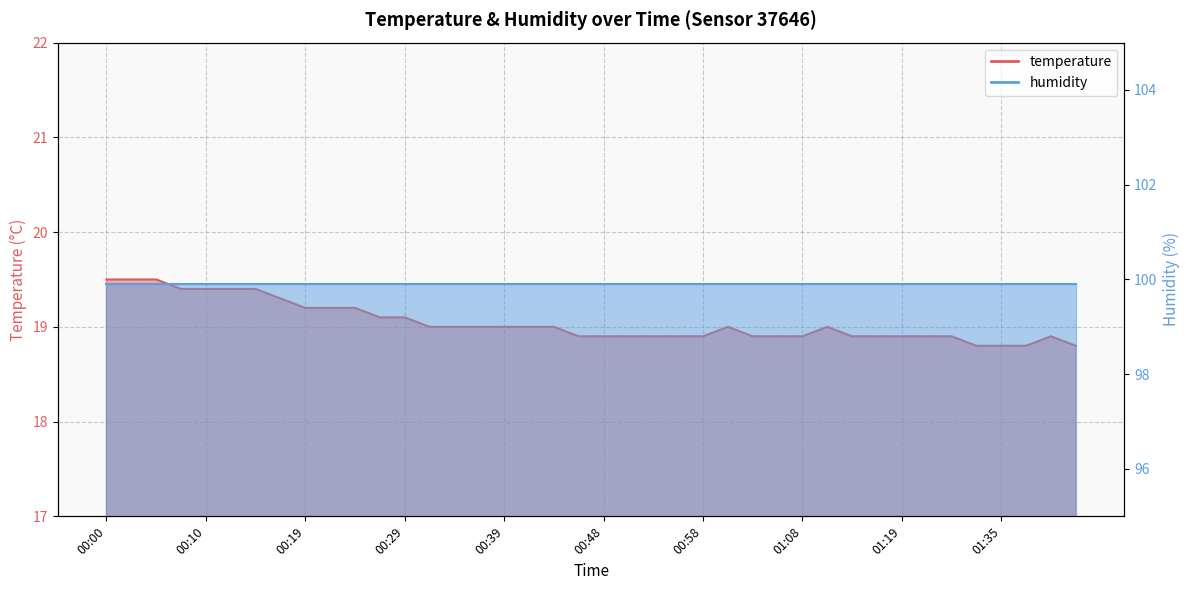

True or false: the data shows 29.0 at 01:19.

False